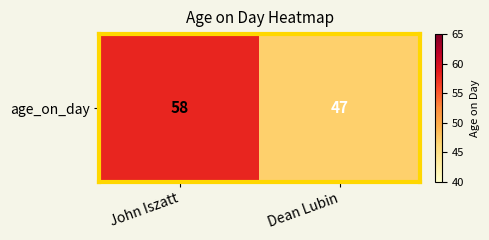

How many values are between 47 and 58?

2